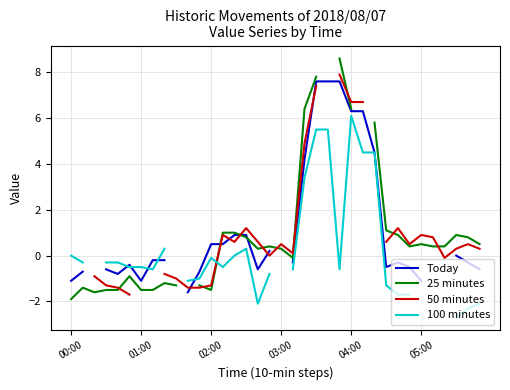

What is the value of the 25 minutes point at the 19th from the left?

0.3